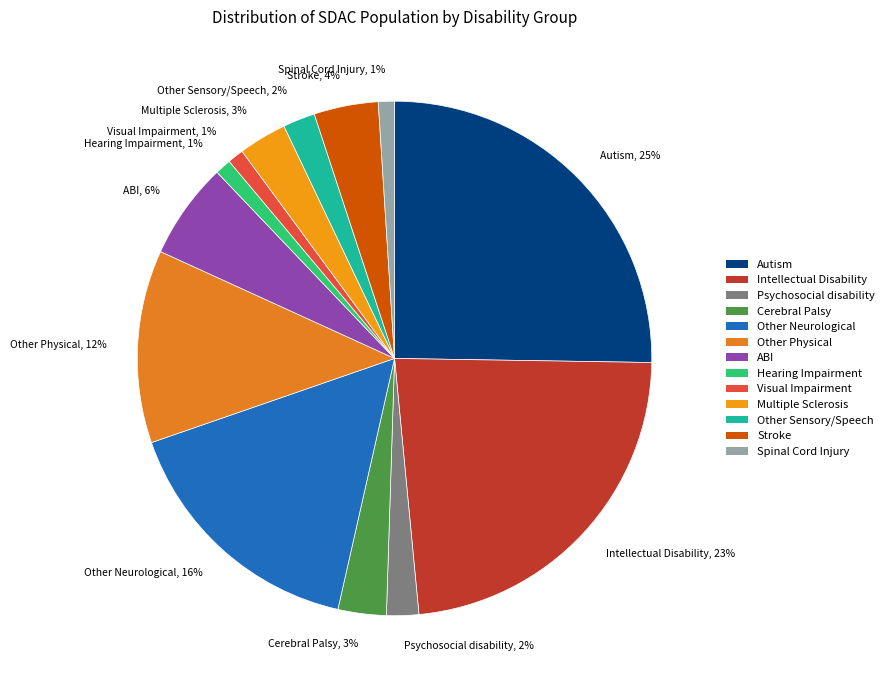

What is the largest slice in the pie chart?

Autism